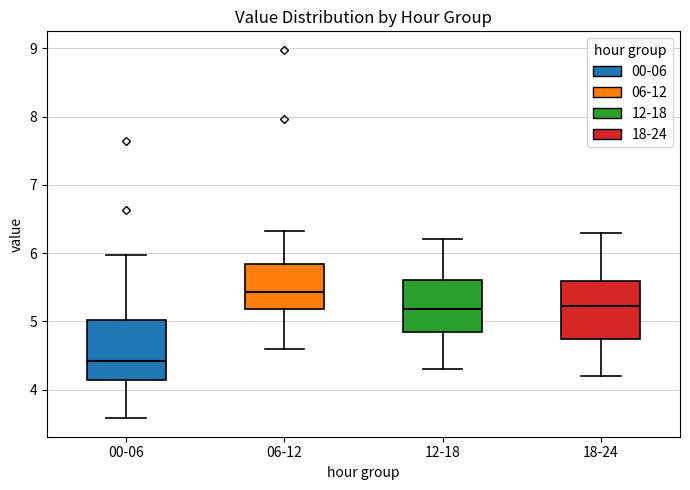

Reading left to right, transcribe this box plot: for each box, give where its median line is, the range the box spans, and where its two whiskers end, as read against the y-axis. The values are not printed on the chart, so give them approximately, as read against the axis.

00-06: median 4.4, box 4.1 to 5.0, whiskers 3.6 to 6.0
06-12: median 5.4, box 5.2 to 5.8, whiskers 4.6 to 6.3
12-18: median 5.2, box 4.8 to 5.6, whiskers 4.3 to 6.2
18-24: median 5.2, box 4.7 to 5.6, whiskers 4.2 to 6.3